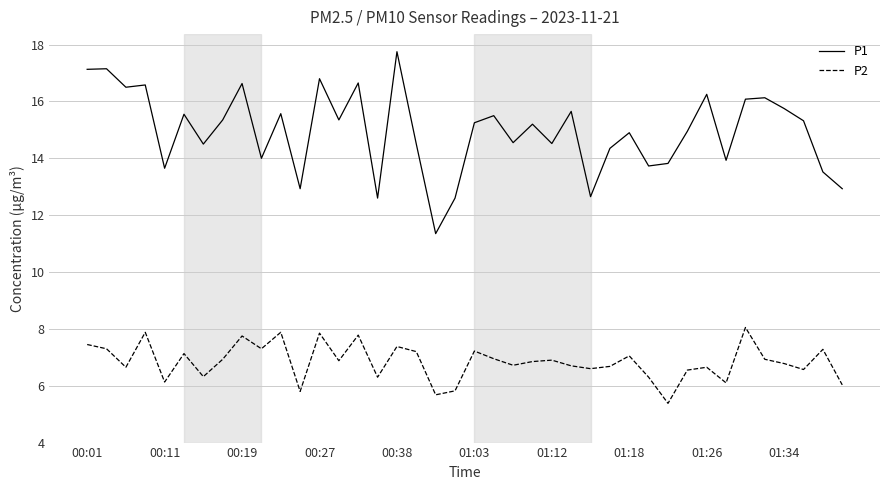

What is the maximum value for P2?

8.1